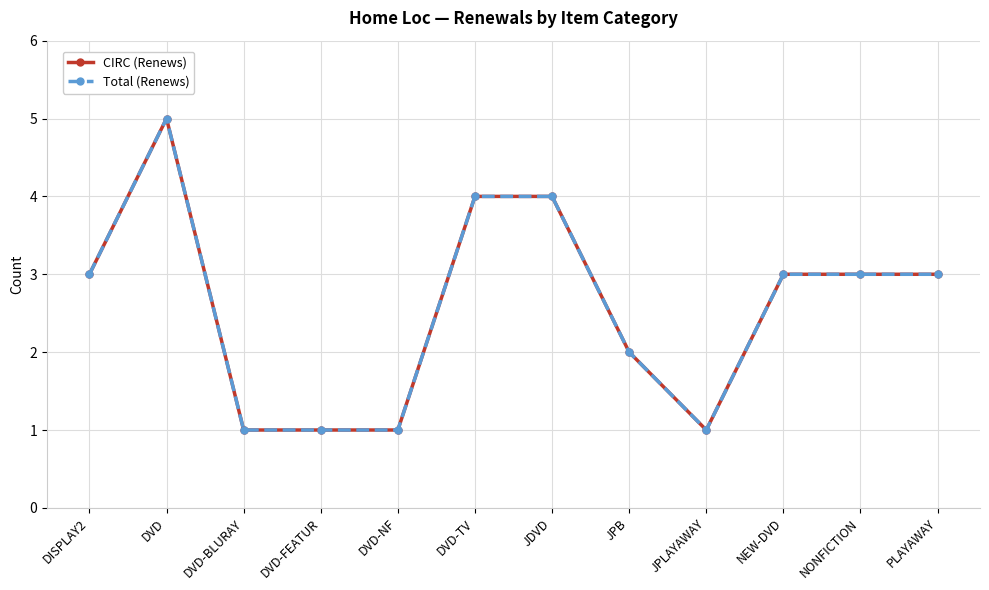

Does the chart have visible grid lines?

Yes